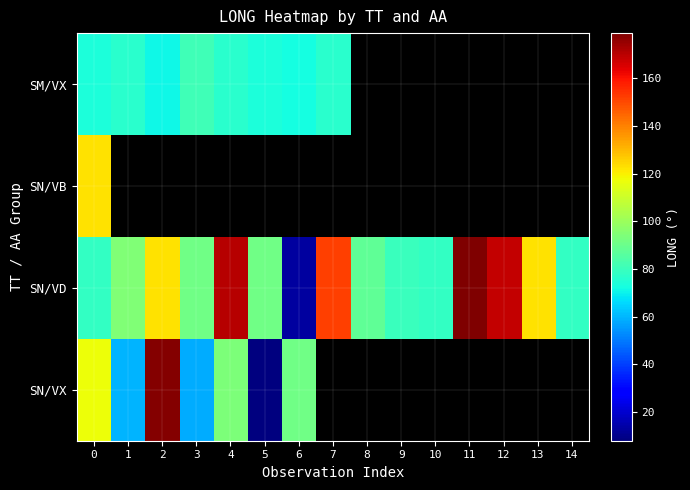

The value of SM/VX at 7 is 76.3. True or false?

True